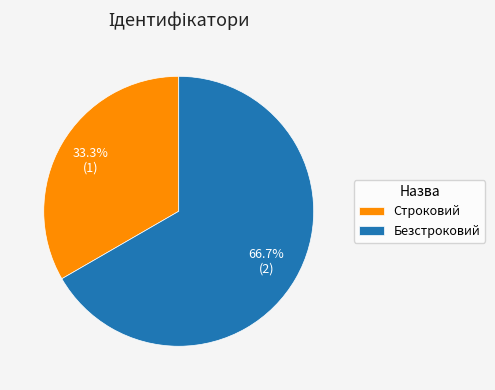

Which category accounts for the majority?

Безстроковий